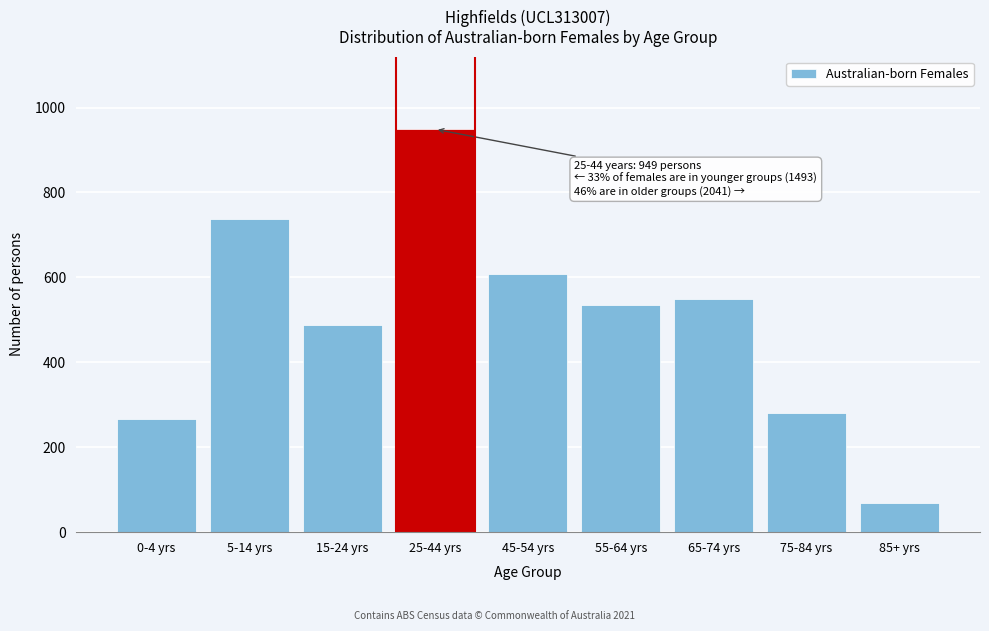

Reading right to left, what are all the values shown in this chart?

69	281	549	534	608	949	489	738	266